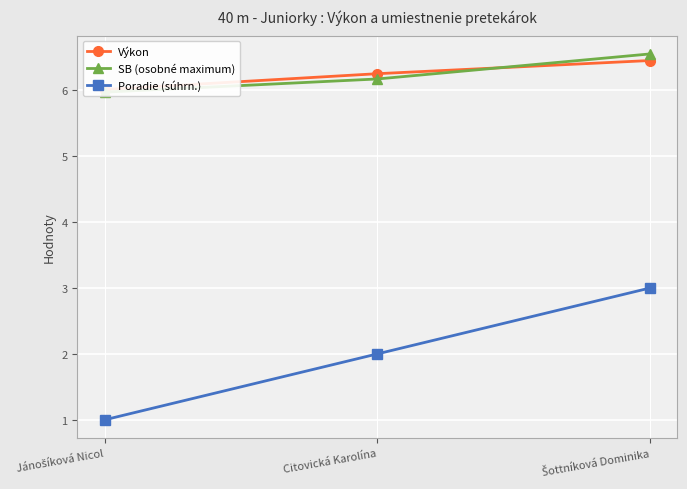

At how many categories does at least one series exceed 2?

3